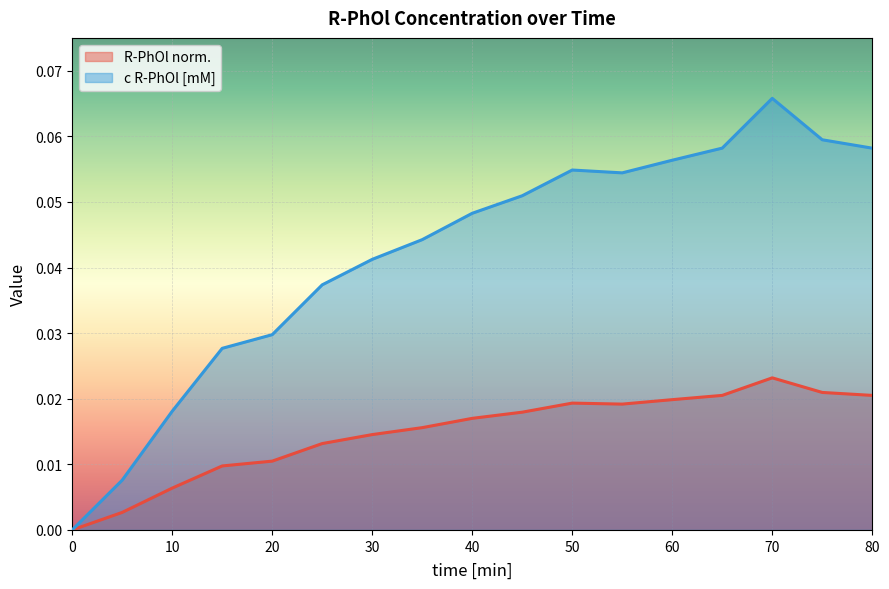

Which series has the largest total across all categories?

c R-PhOl [mM]